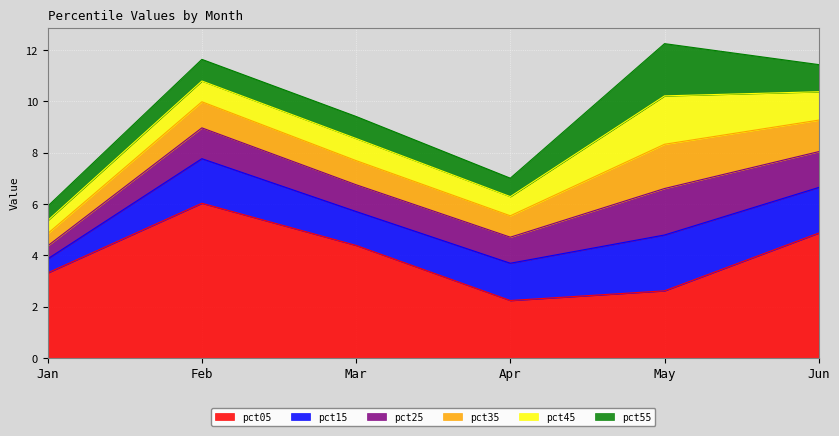

Where do pct25 and pct55 first cross each other?

Jan and Feb